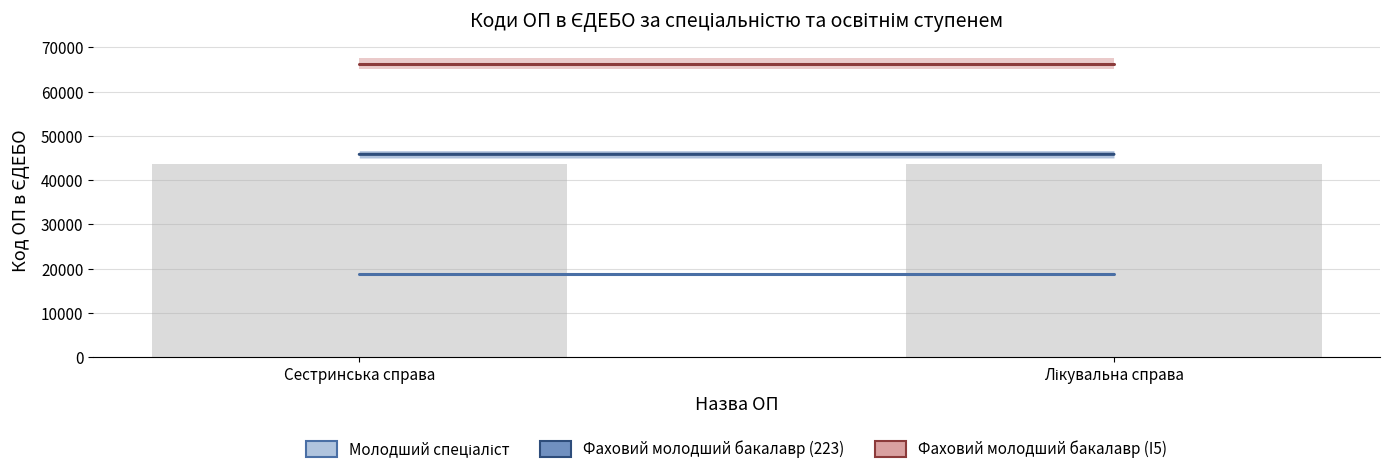

Is it true that Фаховий молодший бакалавр (I5) equals 91254 at Лікувальна справа?

False